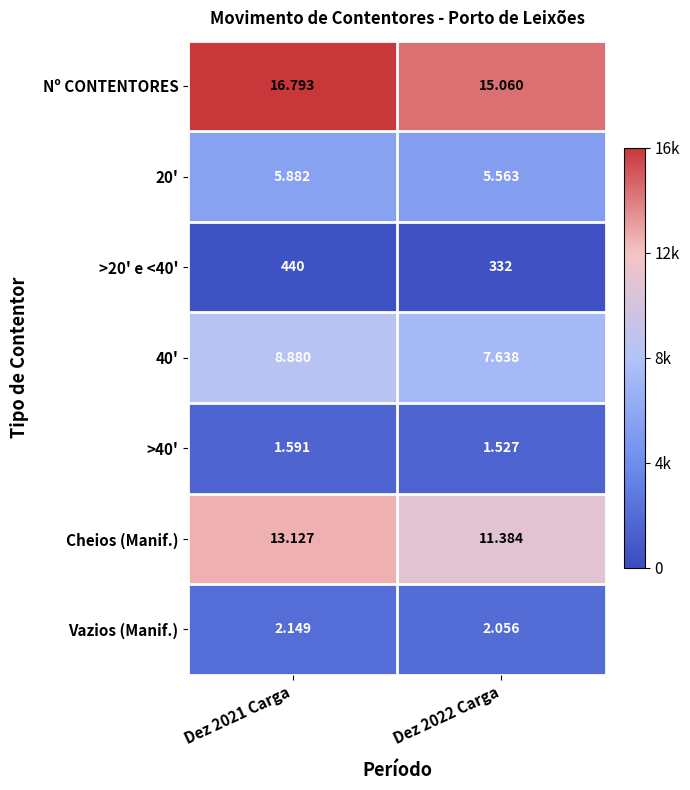

At which category does the chart reach its peak across all series?

Dez 2021 Carga